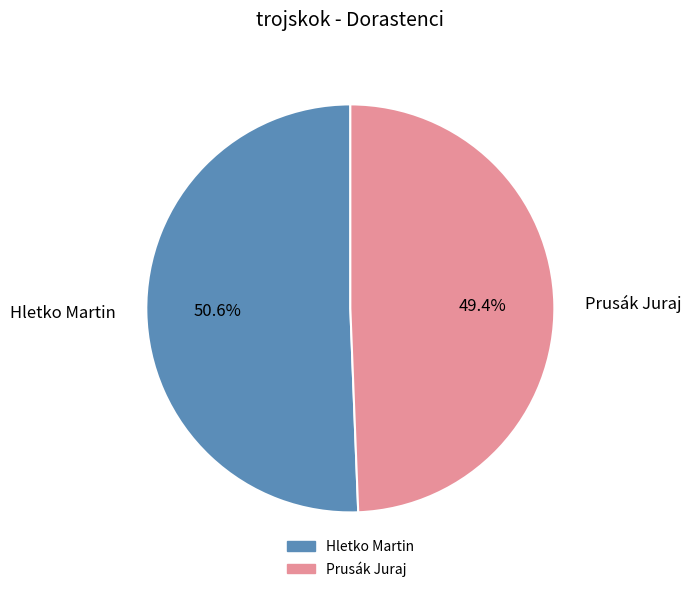

Approximately how many times larger is the value at Prusák Juraj compared to Hletko Martin?

1.0